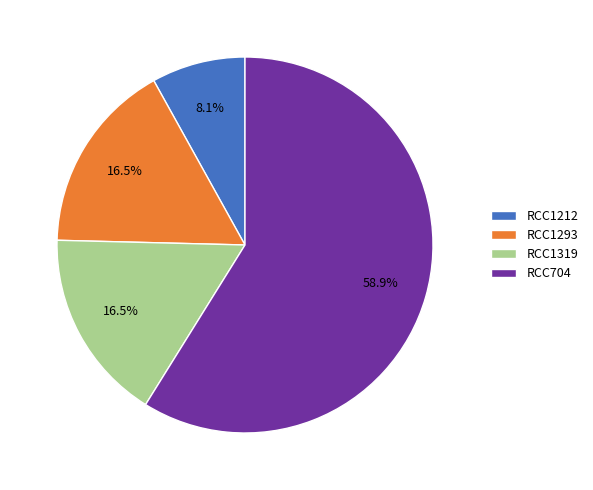

What portion of the pie excludes RCC1319?

83.5%